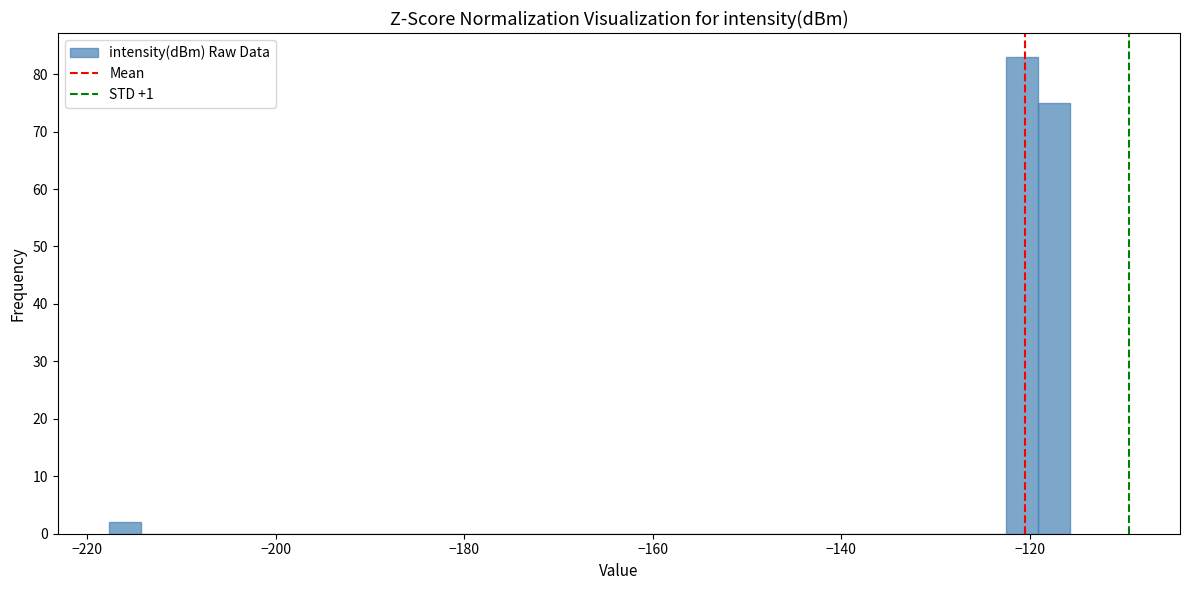

Around what value on the x-axis is the tallest bar? Give the approximate position of its centre, as read against the axis.

-120